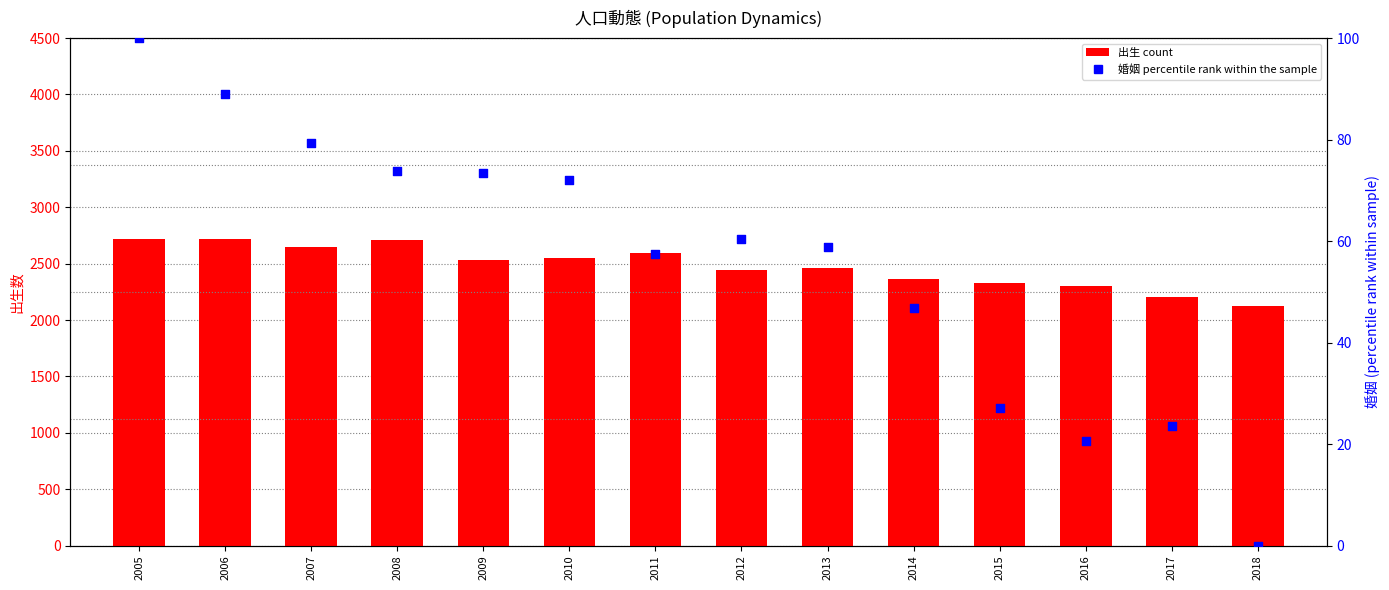

Which series has the widest spread of Y values?

出生 (count)